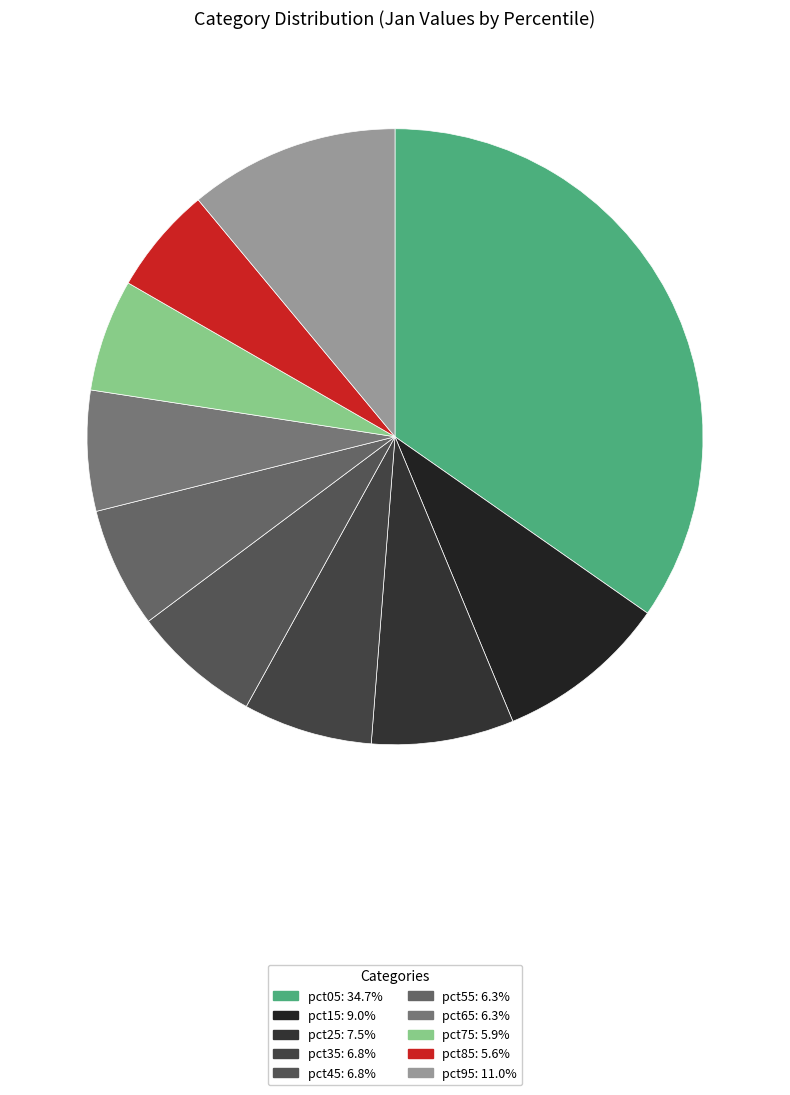

Is it true that pct05 is 48% of the pie?

False